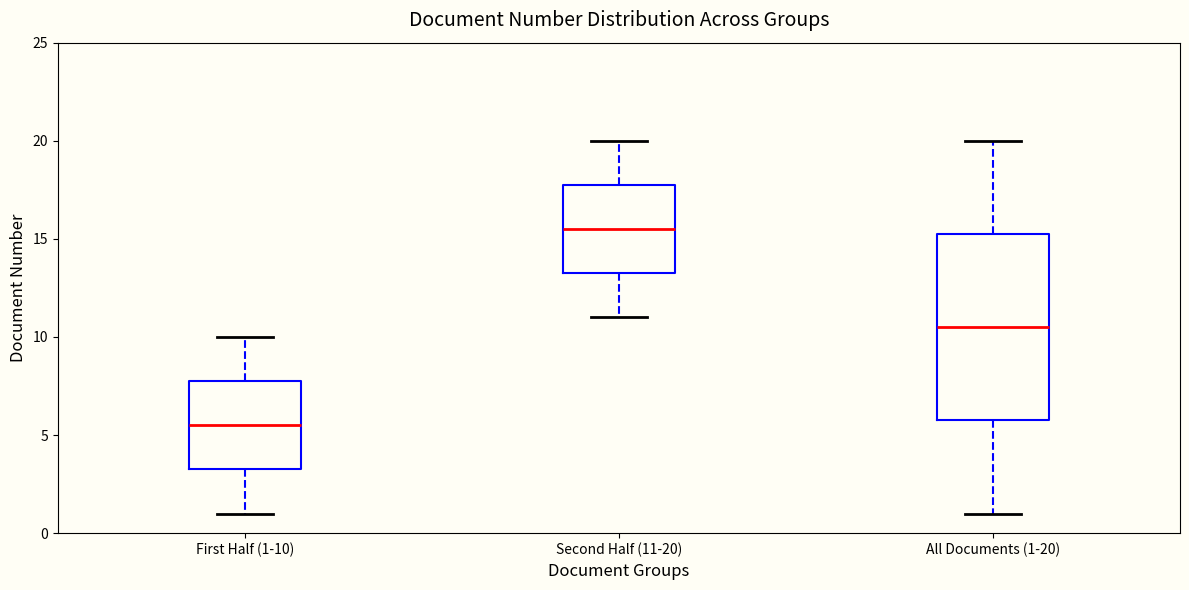

Which box is the tallest, from its lower edge to its upper edge?

All Documents (1-20)